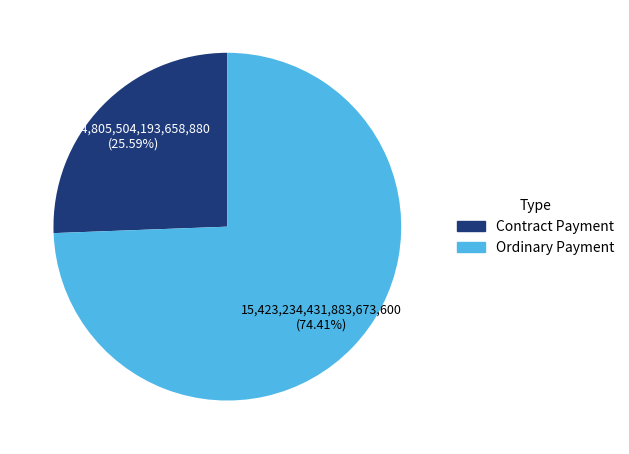

How many slices are in this pie chart?

2